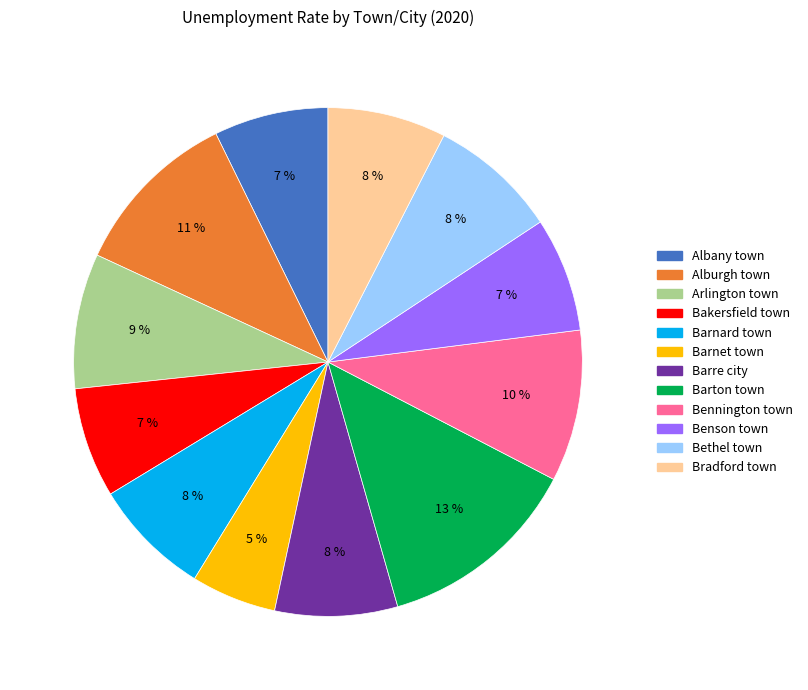

How many slices are in this pie chart?

12